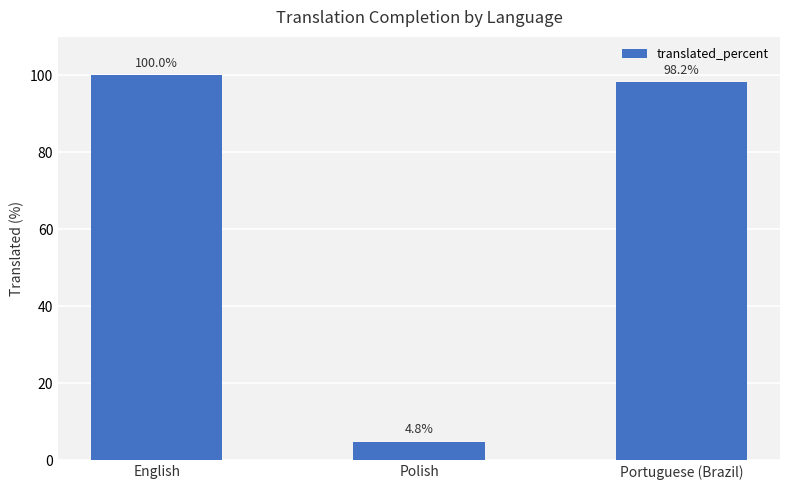

Where is the data nearest to the value 52?

Portuguese (Brazil)